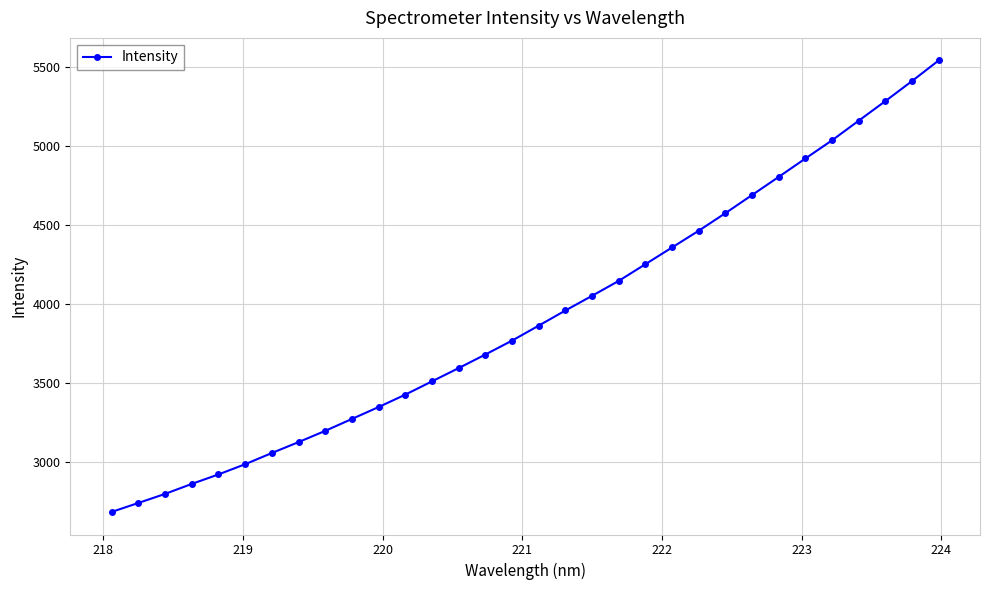

What is the value of the 16th point from the left?

3766.3